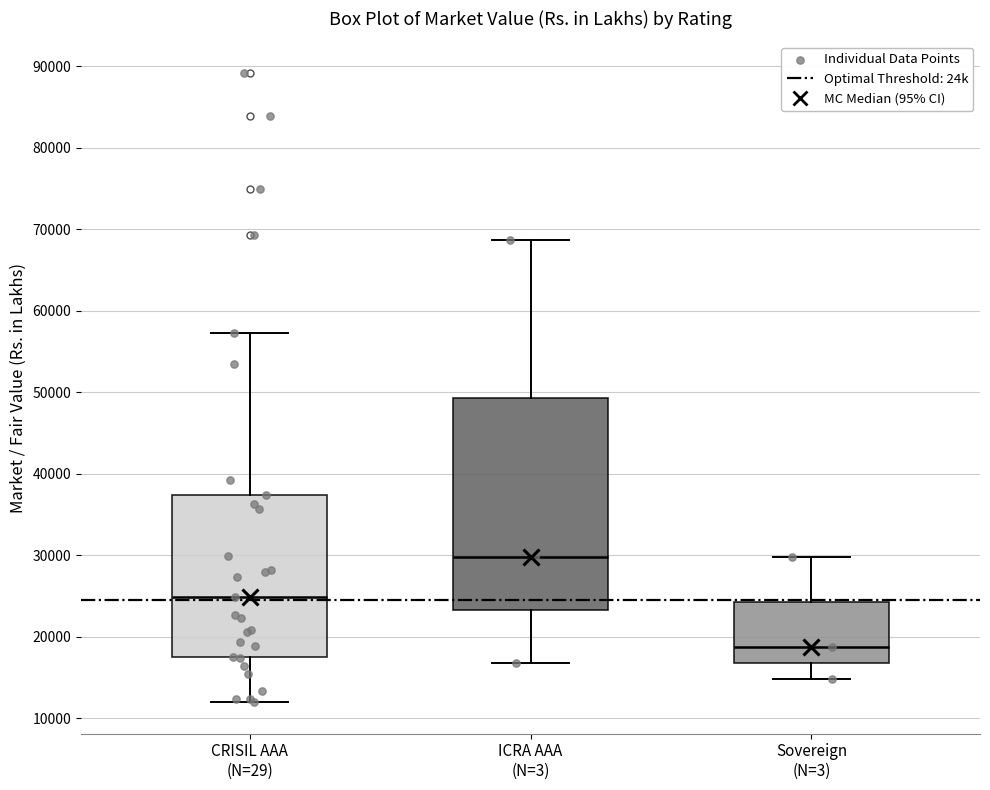

Which box is the tallest, from its lower edge to its upper edge?

ICRA AAA (N=3)